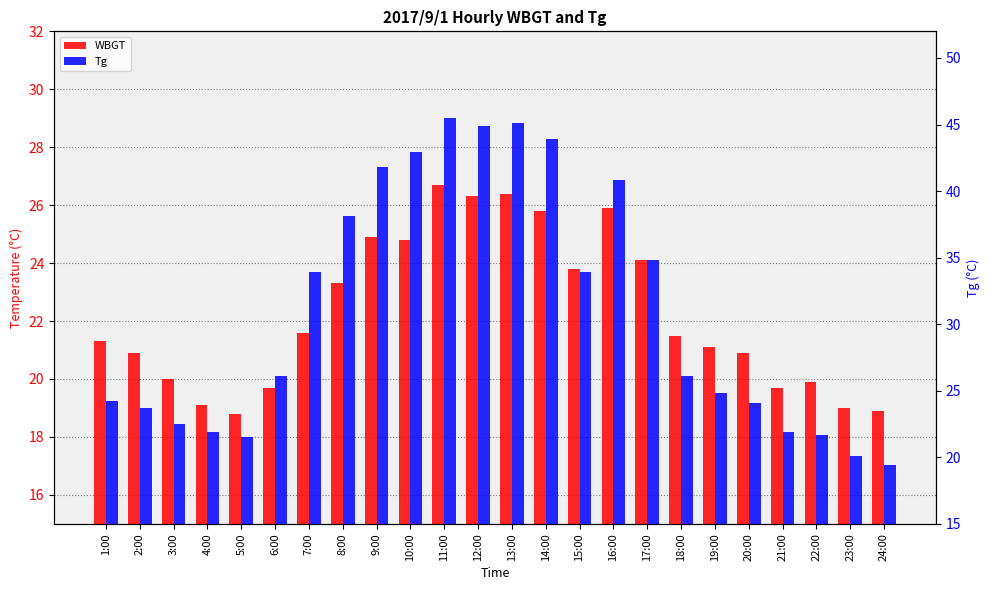

What position from the left is 3:00?

3